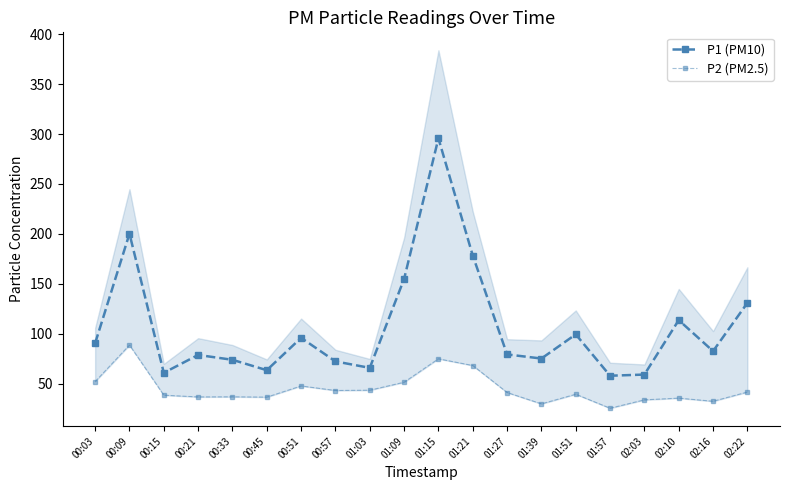

How many categories are shown in the chart?

20